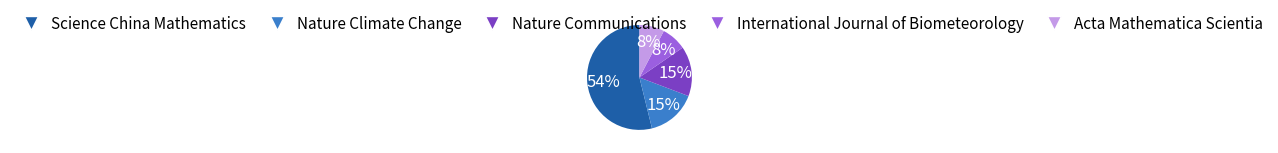

To the nearest percent, what percentage of the pie is International Journal of Biometeorology?

8%